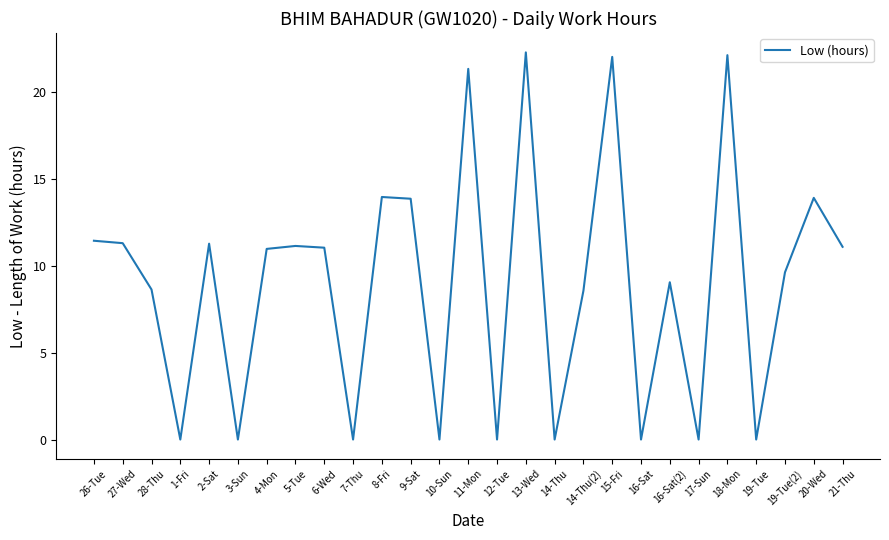

How many categories are shown in the chart?

27